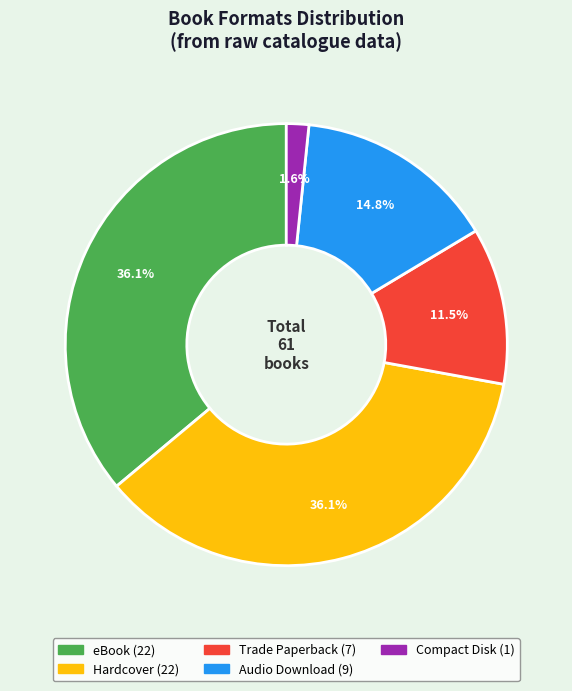

Is there any slice that represents more than half of the pie?

No